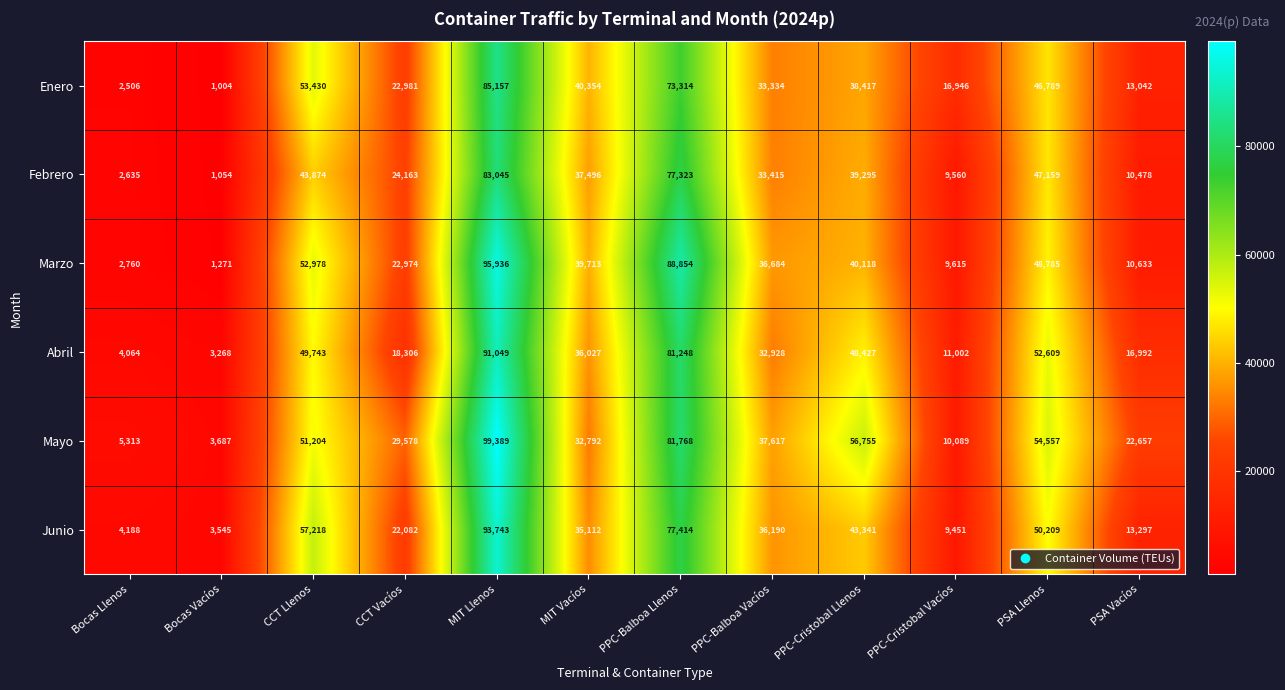

At which label does Marzo first exceed 39713?

CCT Llenos